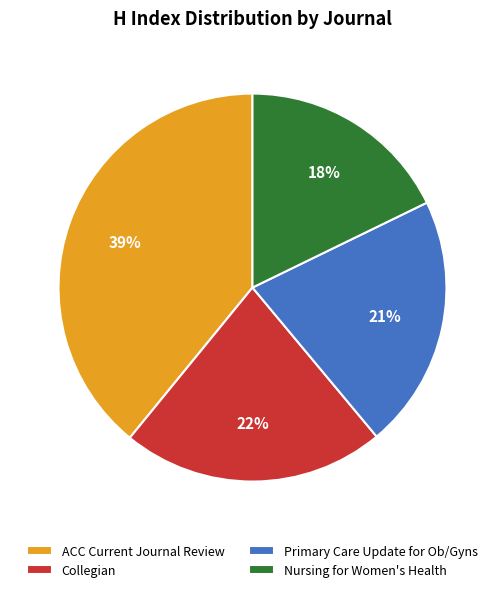

What percentage is the Collegian slice, to the nearest percent?

22%